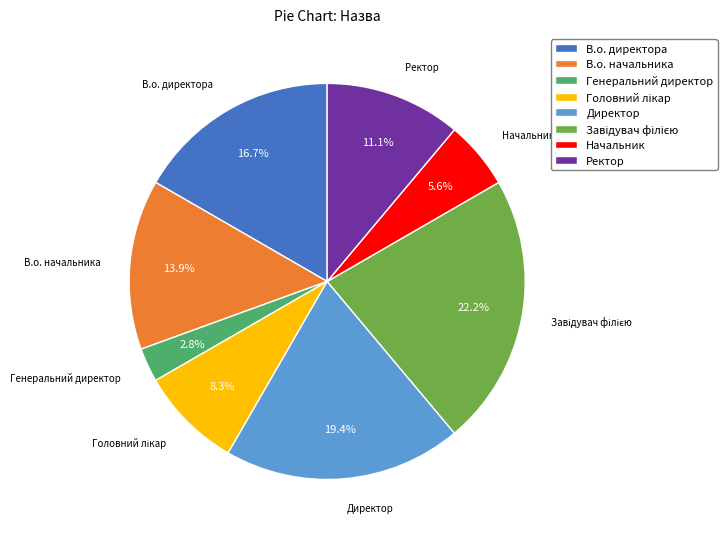

Which slice is the smallest?

Генеральний директор